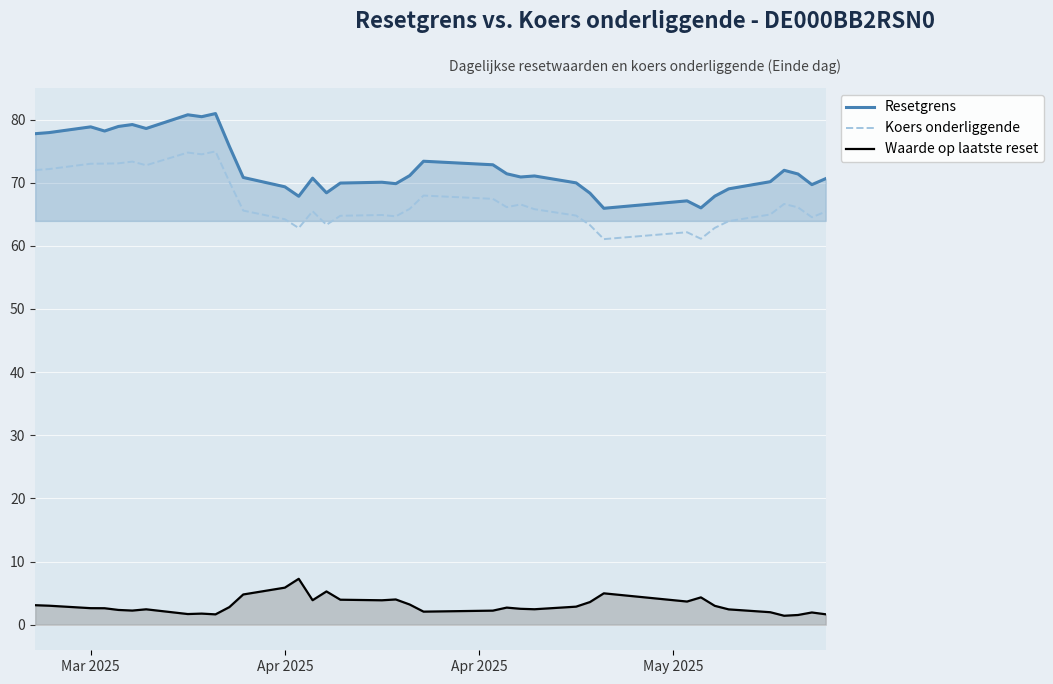

Which series has the largest total across all categories?

Resetgrens